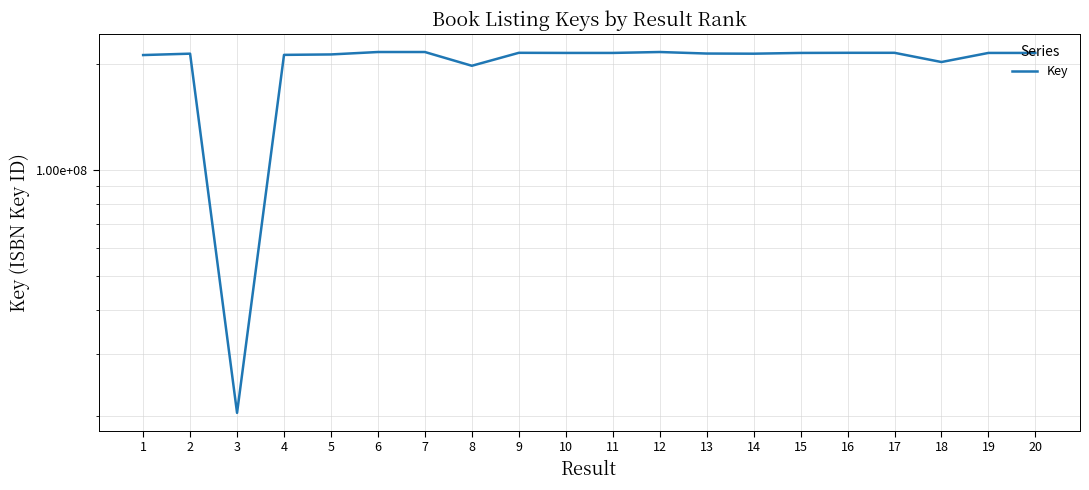

What is the value of the 3rd point from the left?

20379506